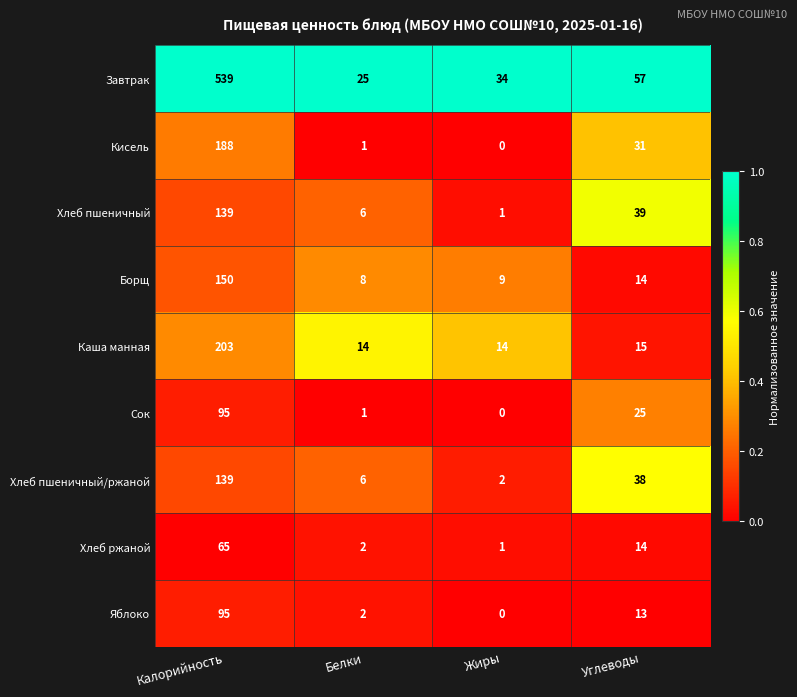

What is the sum of all Борщ values?

181